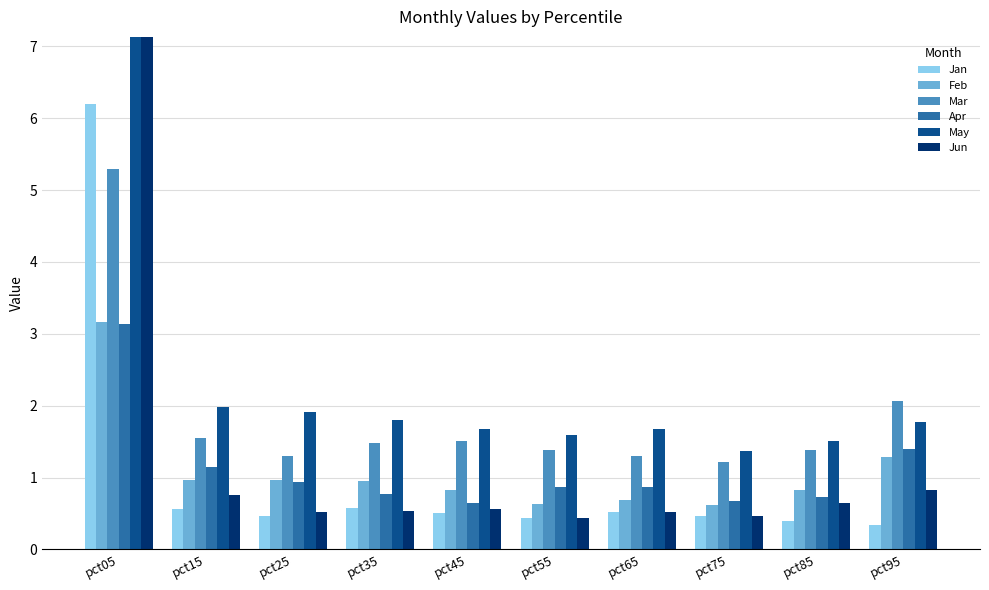

List the labels in order of Jan value, largest first.

pct05, pct35, pct15, pct65, pct45, pct75, pct25, pct55, pct85, pct95